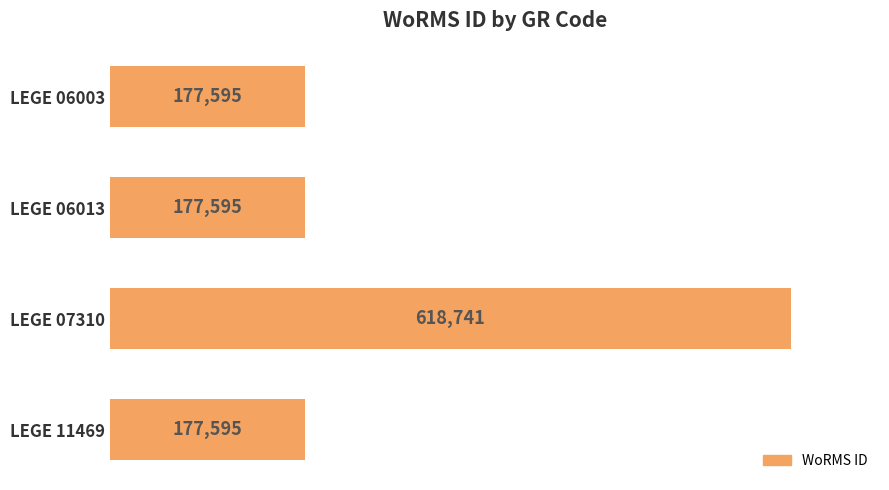

Count the number of data series in this chart.

1